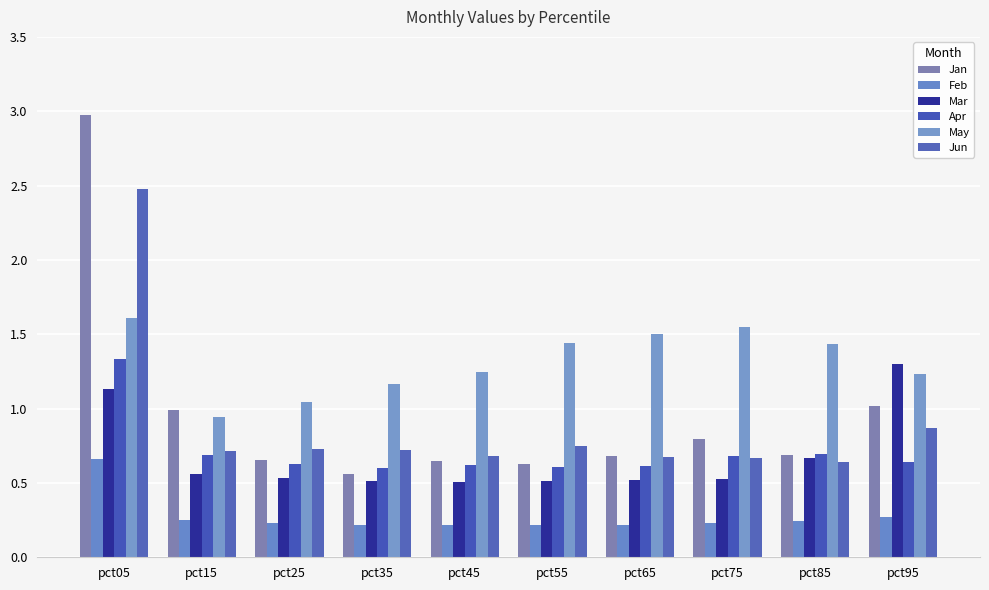

What is the approximate value of Feb at pct85?

0.2